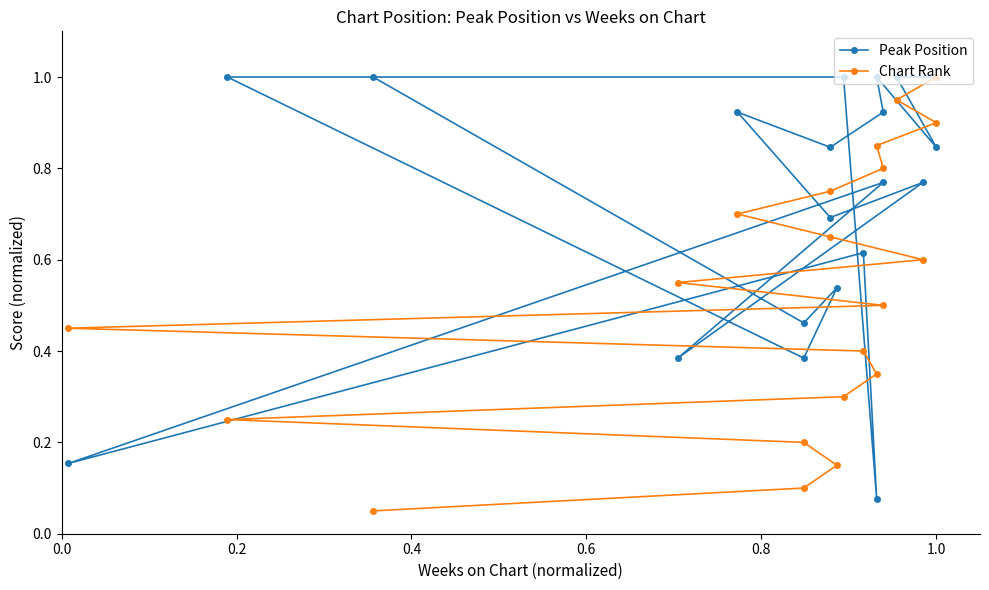

True or false: Peak Position has more than 1 interior local peaks.

True